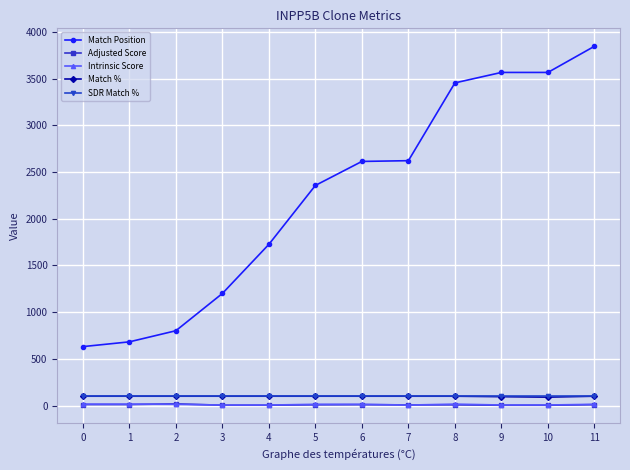

Count the number of categories in the chart.

12